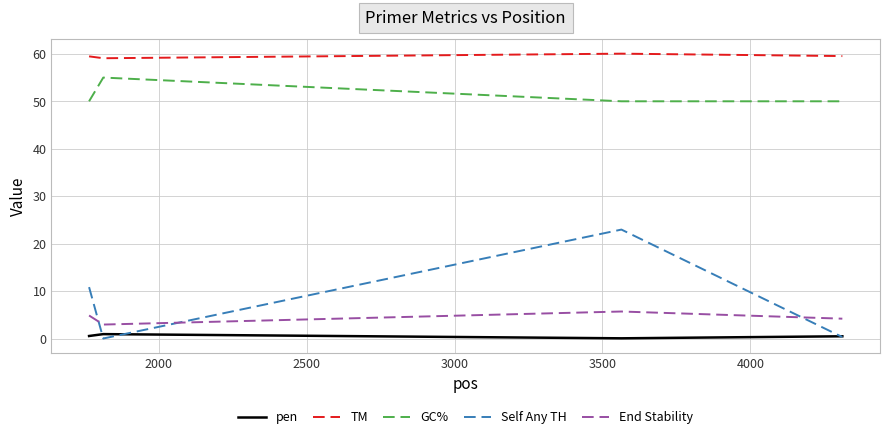

List the series in order of their peak value, highest first.

TM, GC%, Self Any TH, End Stability, pen